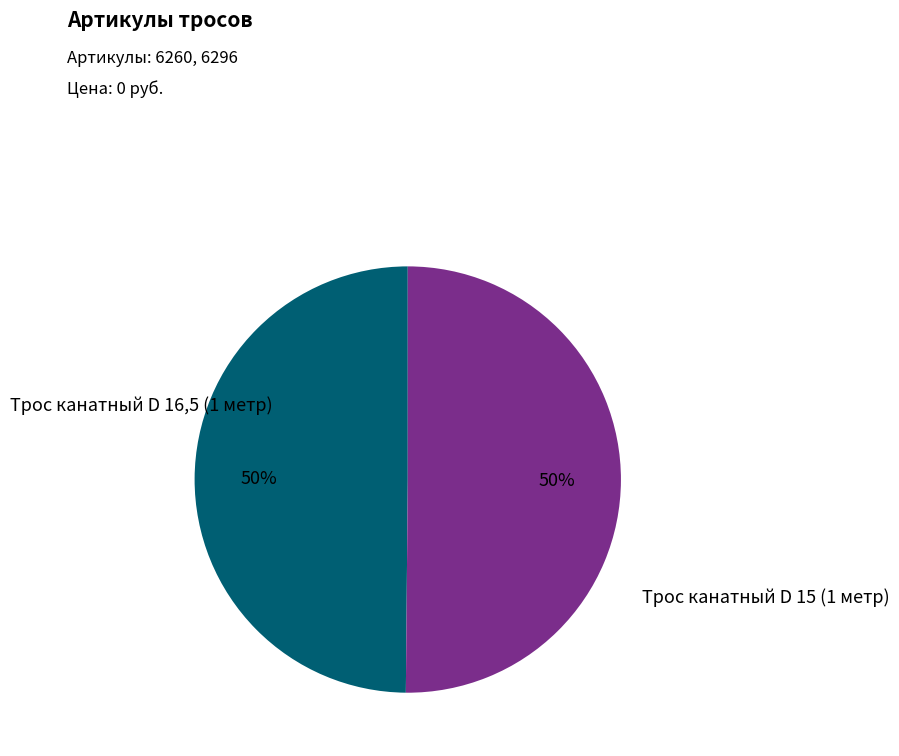

To the nearest percent, what is the average slice percentage?

50%